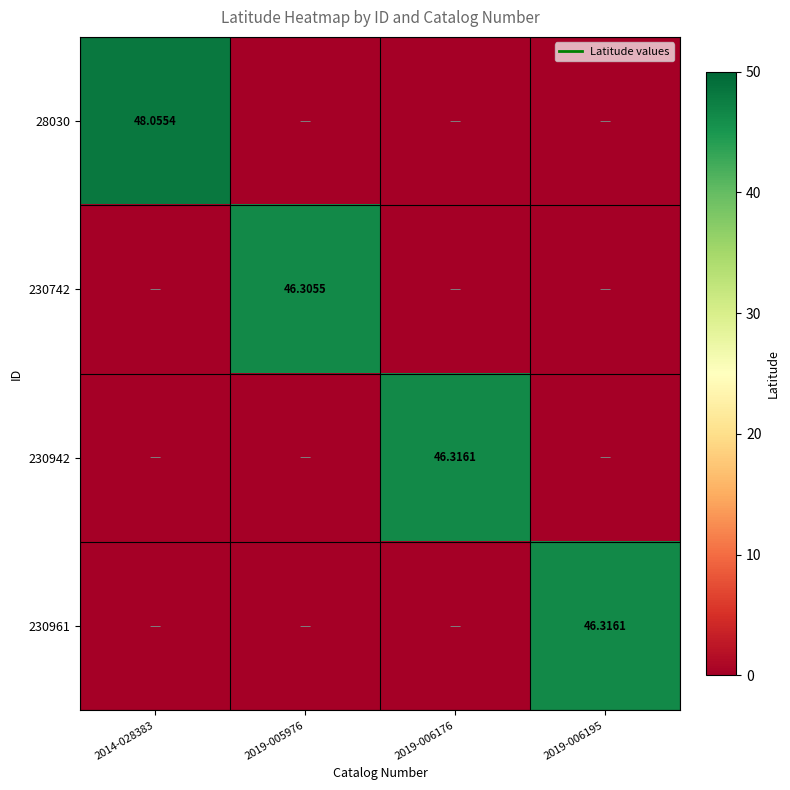

Which series has the widest spread of values?

28030